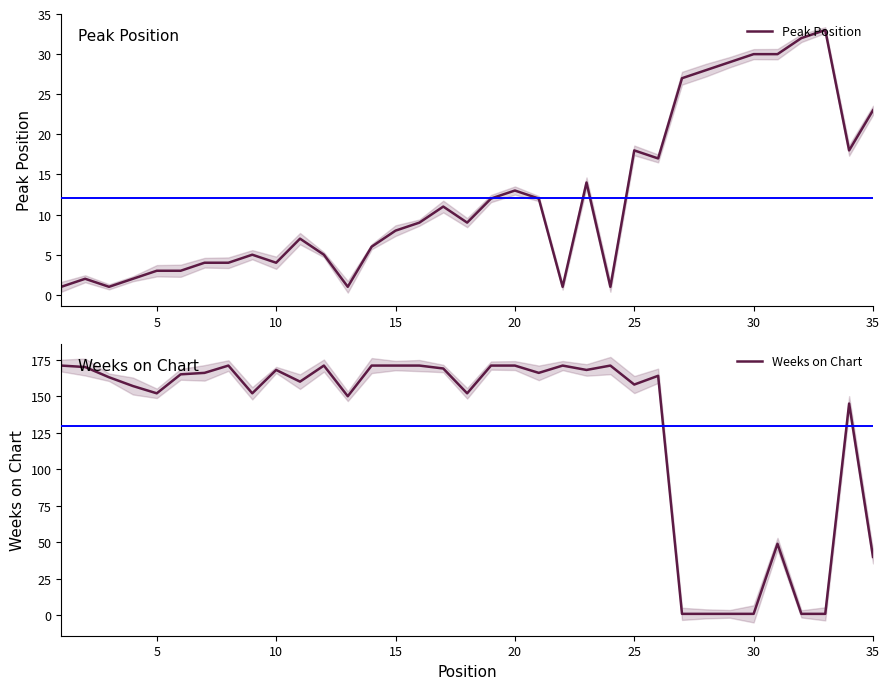

How many values in the Peak Position series are below 9?

17